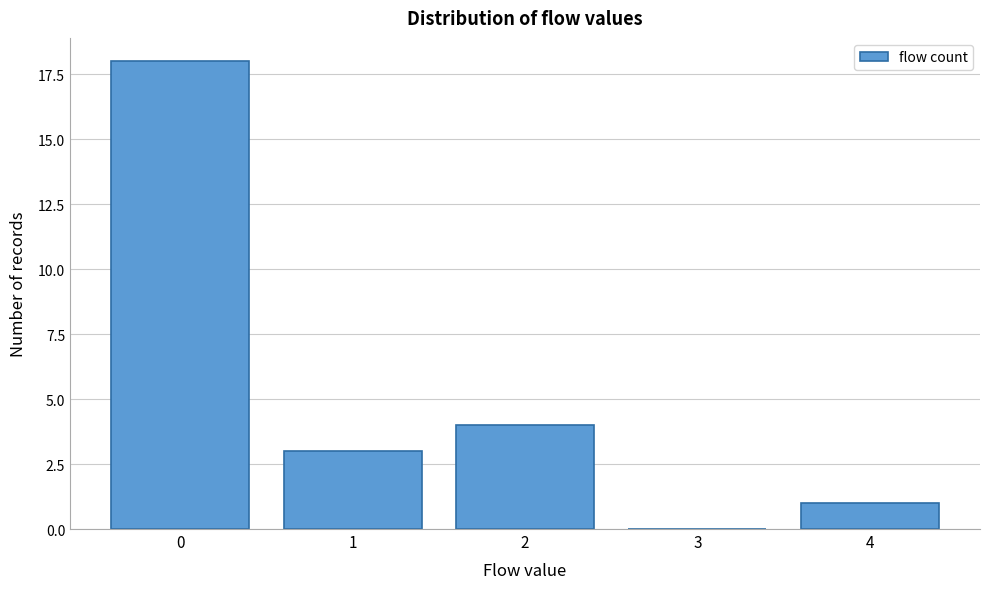

Reading left to right, list all the values displayed in this chart.

0=18	1=3	2=4	3=0	4=1